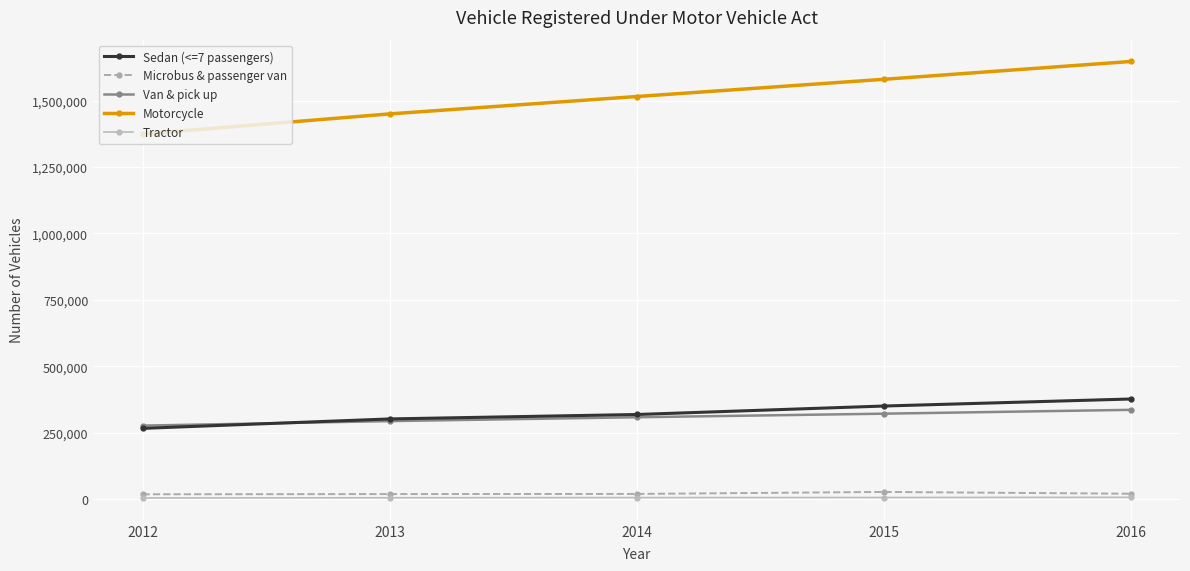

True or false: Microbus & passenger van and Sedan (<=7 passengers) cross at least once.

False